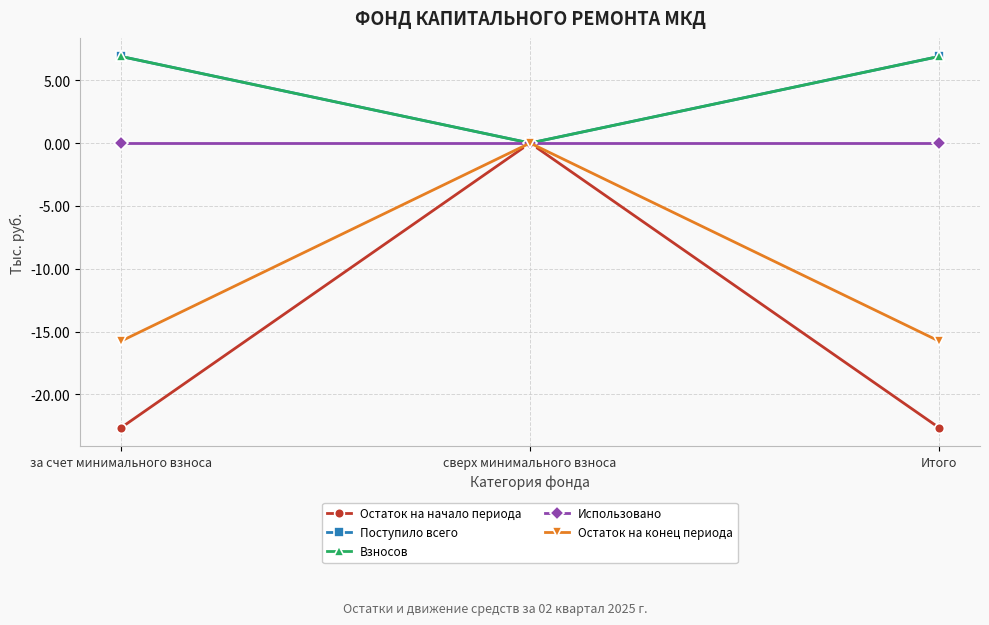

Where is Поступило всего nearest to the value 3?

сверх минимального взноса